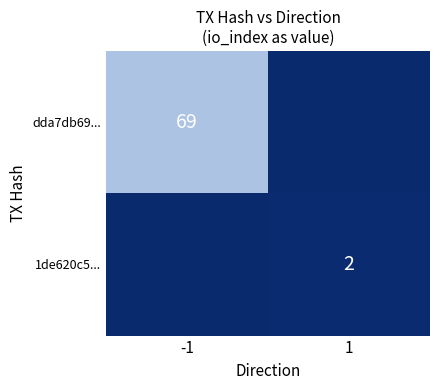

The value of dda7db69... at -1 is 69. True or false?

True